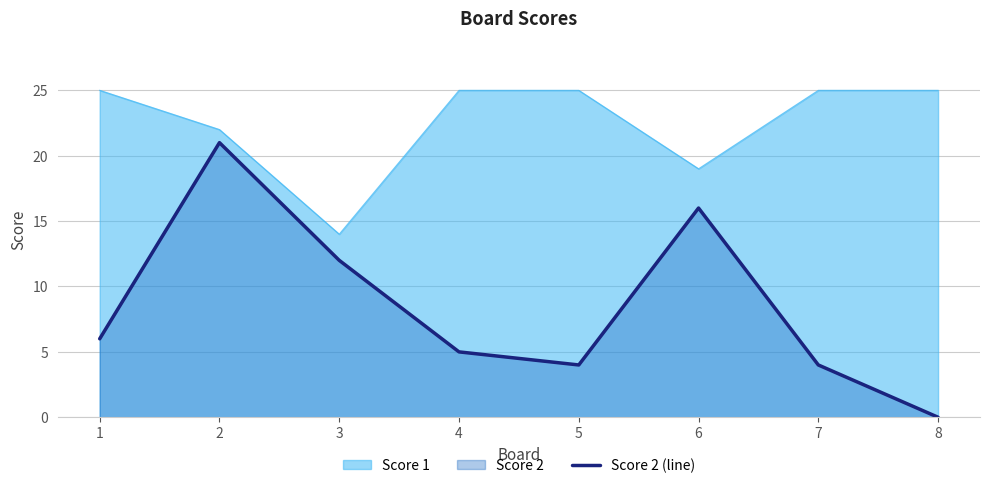

Rank the categories by value from highest to lowest.

2, 6, 3, 1, 4, 5, 7, 8